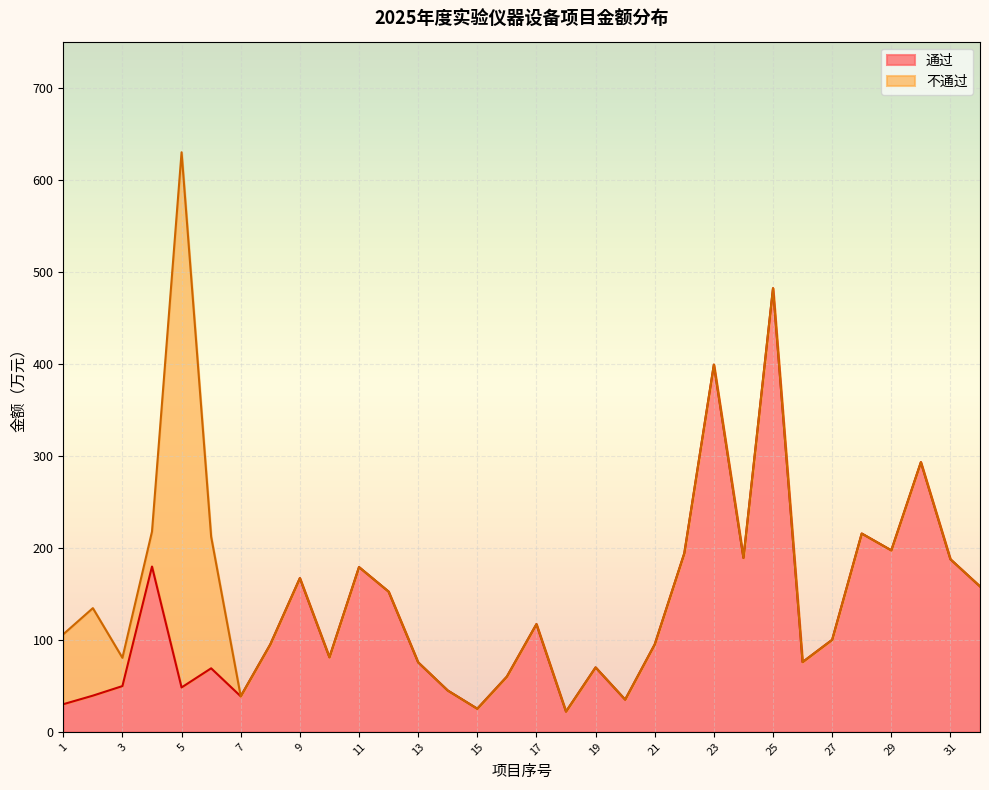

What is the change in value from 15 to 28?

+190.4